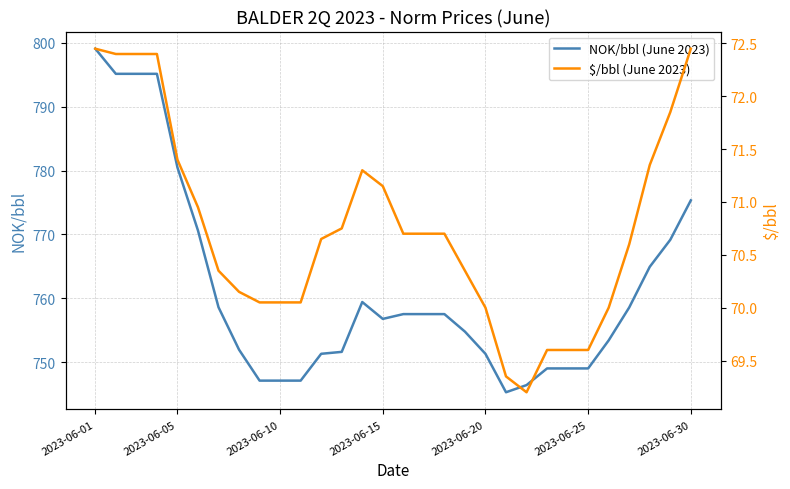

Is it true that NOK/bbl (June 2023) equals 1083.6 at 2023-06-05?

False